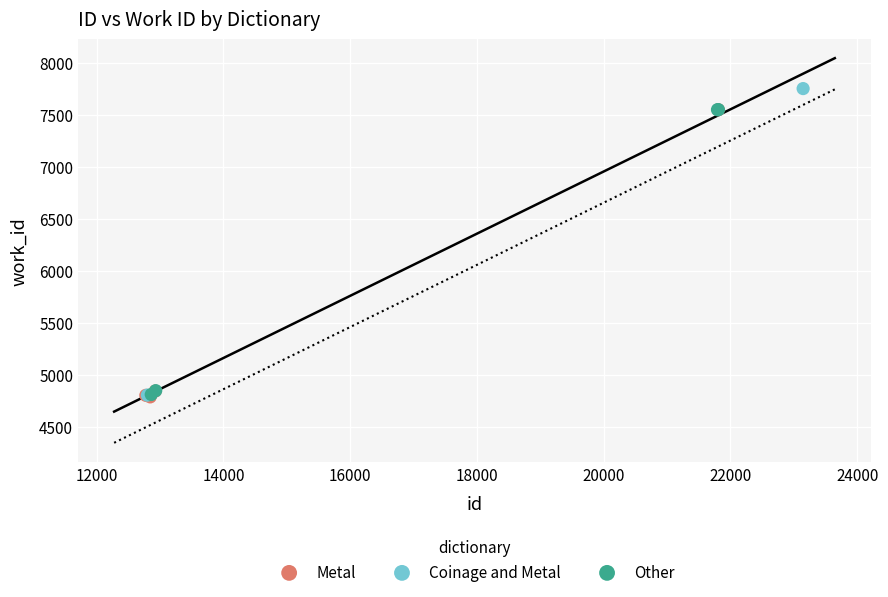

What are all the series names shown in the legend?

Metal, Coinage and Metal, Other